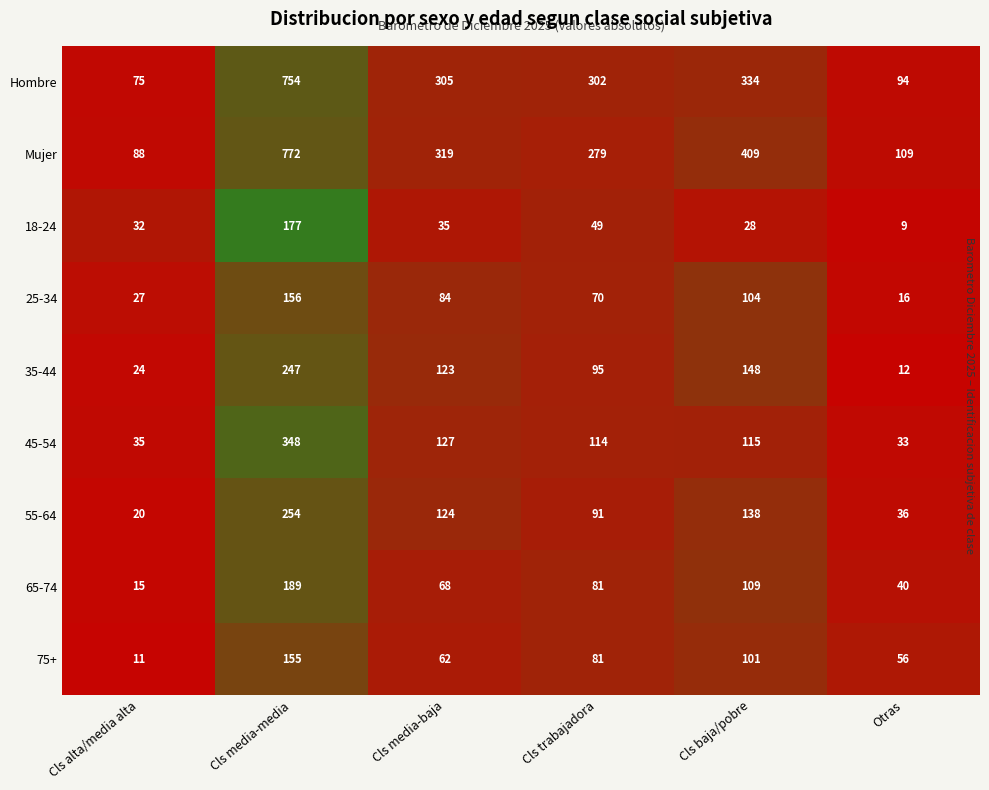

What is the difference between the highest and lowest values at Cls alta/media alta?

77